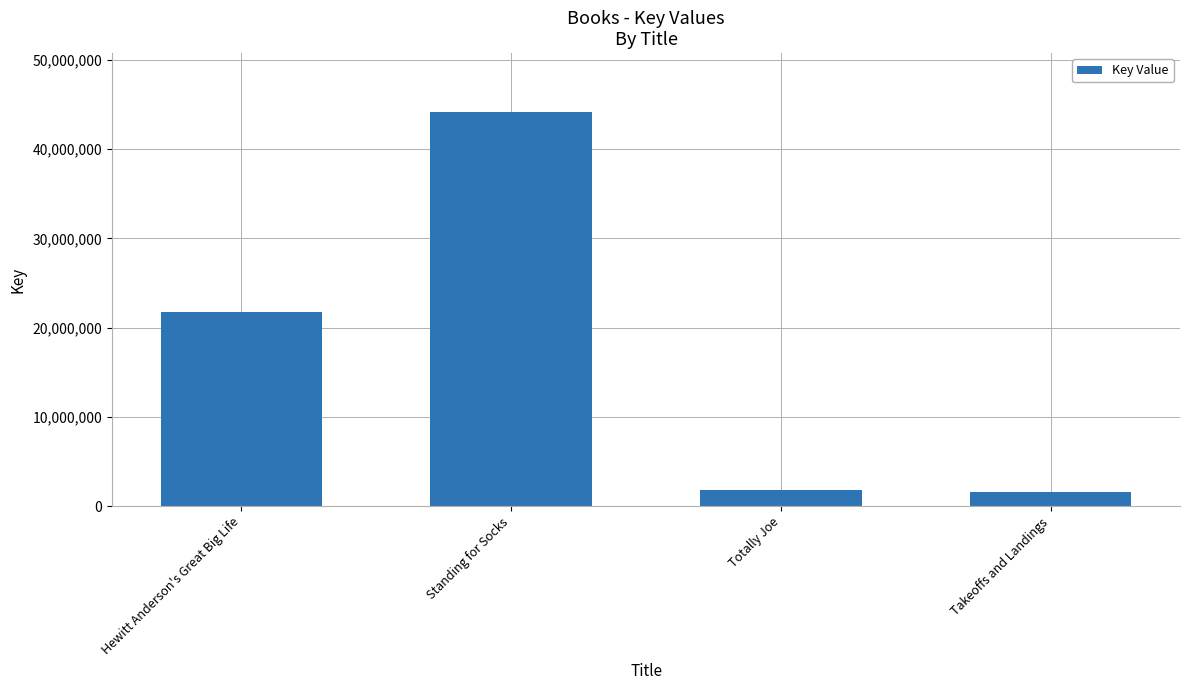

What is the label of the 3rd bar from the right?

Standing for Socks